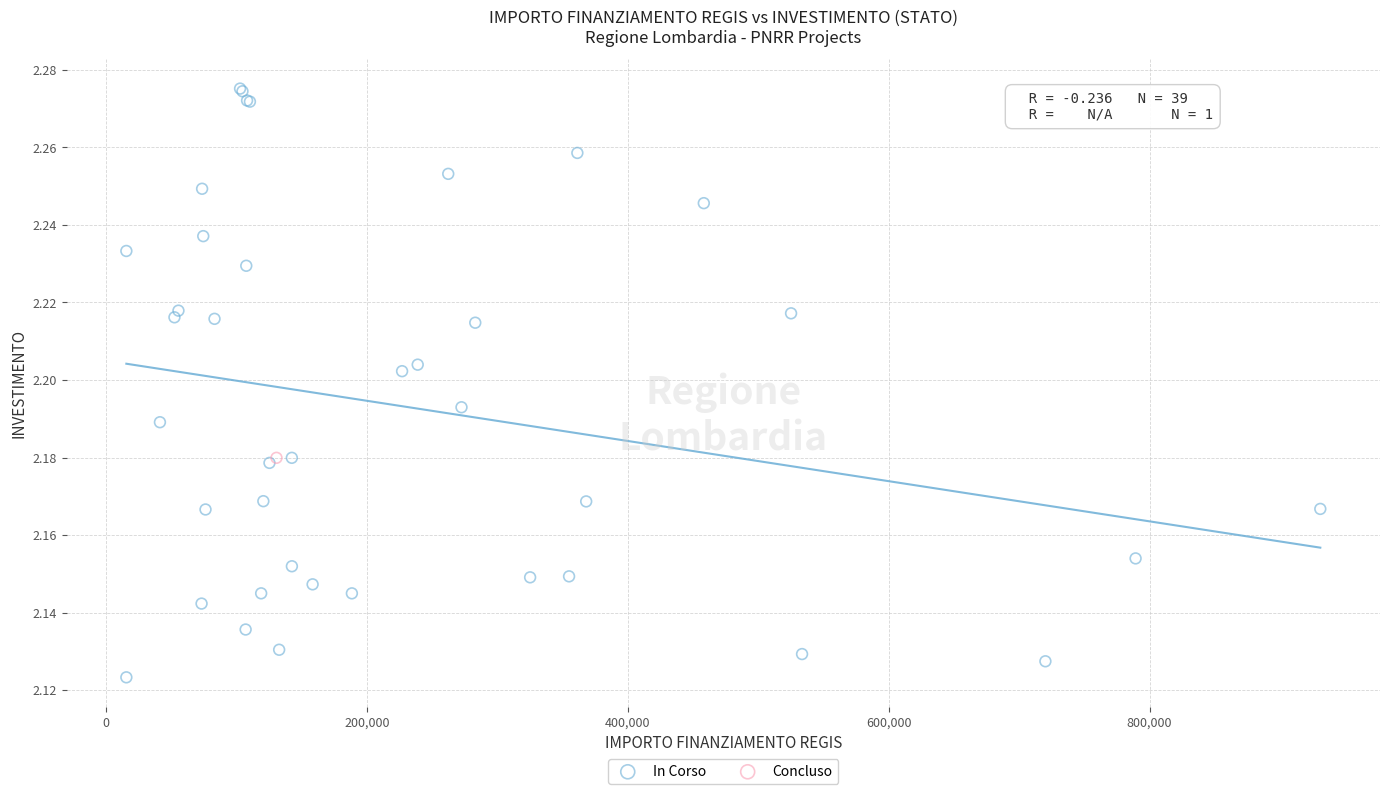

What are all the series names shown in the legend?

In Corso, Concluso